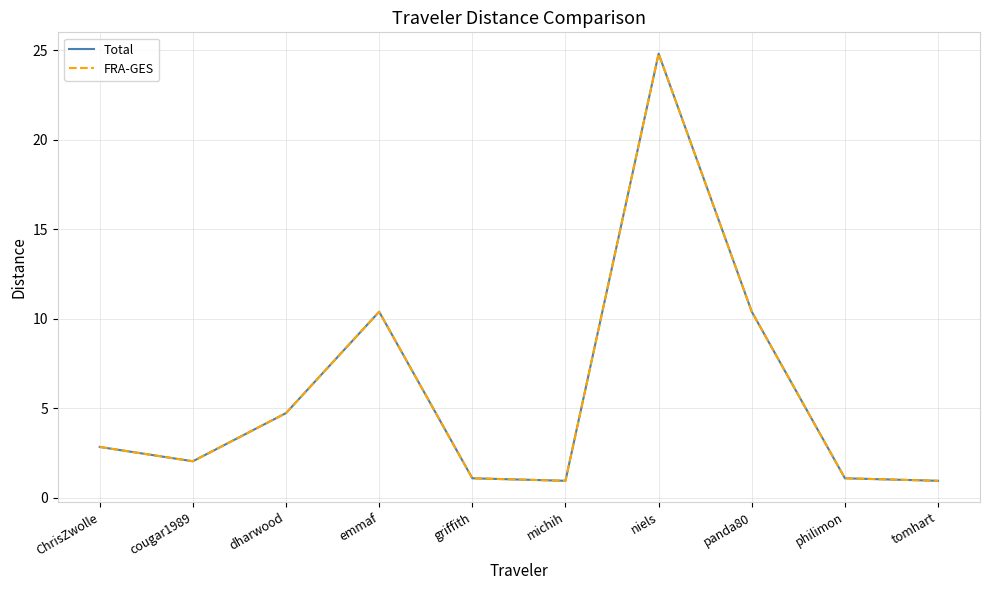

Reading left to right, what are all the values shown in this chart?

Total: 2.8	2.0	4.7	10.4	1.1	0.9	24.8	10.4	1.1	0.9
FRA-GES: 2.8	2.0	4.7	10.4	1.1	0.9	24.8	10.4	1.1	0.9